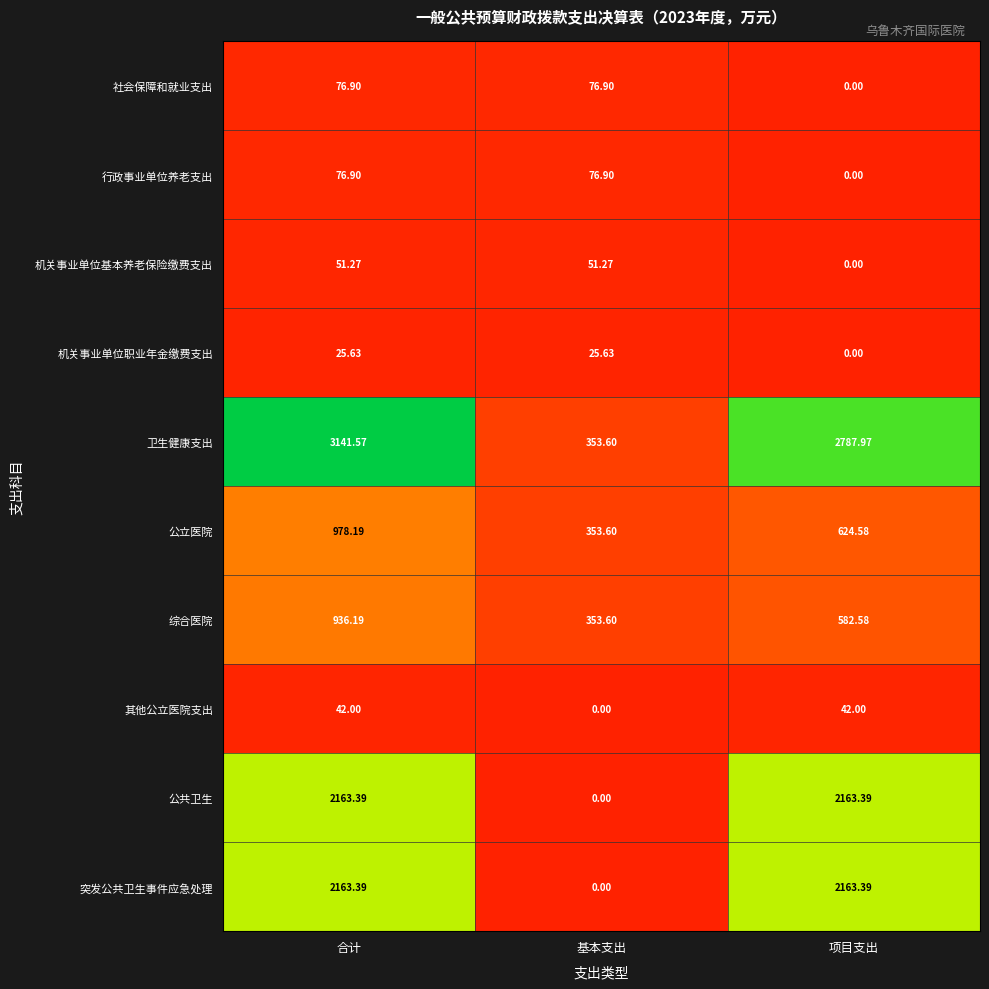

Which series has the largest range (max minus min)?

卫生健康支出